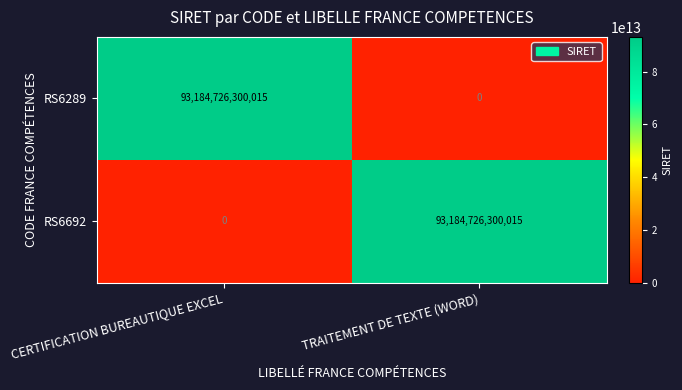

The RS6692 series shows 18767341919542 at TRAITEMENT DE TEXTE (WORD). True or false?

False